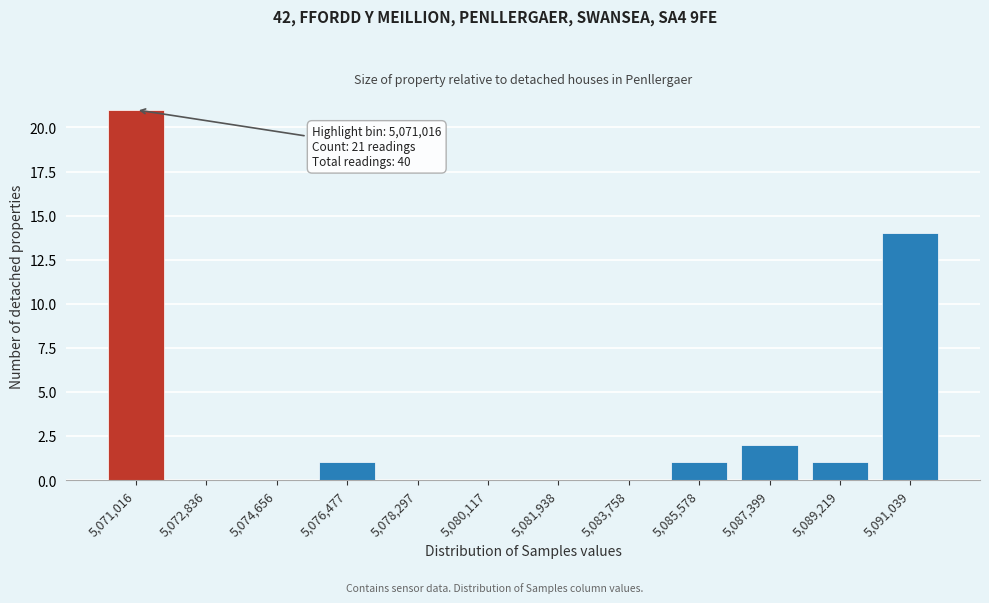

Reading left to right, transcribe all the data shown in this chart.

5,071,016=21	5,072,836=0	5,074,656=0	5,076,477=1	5,078,297=0	5,080,117=0	5,081,938=0	5,083,758=0	5,085,578=1	5,087,399=2	5,089,219=1	5,091,039=14